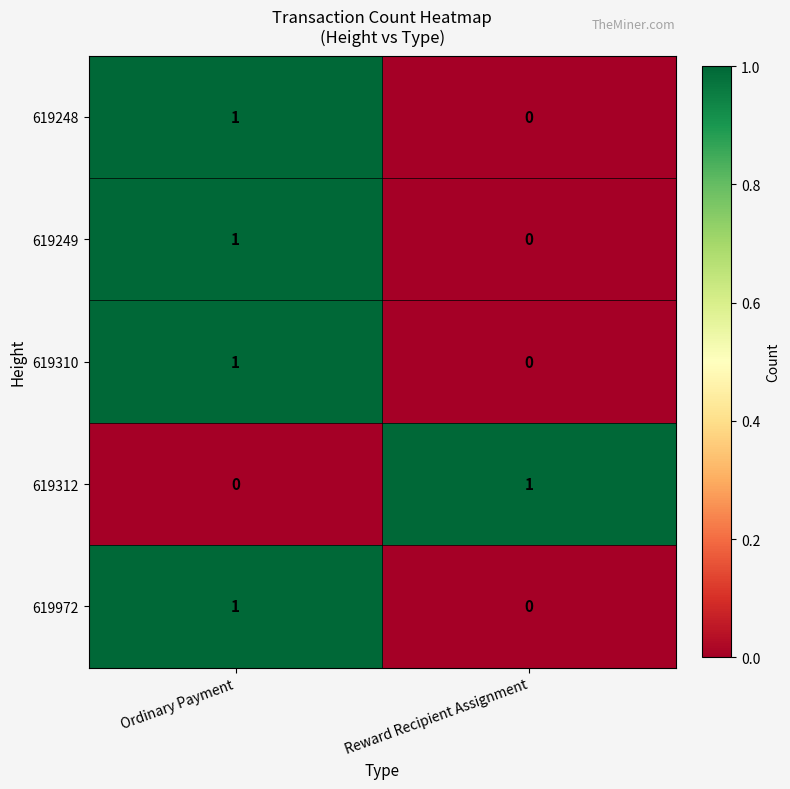

Reading left to right, transcribe all the data shown in this chart.

619248: 1	0
619249: 1	0
619310: 1	0
619312: 0	1
619972: 1	0